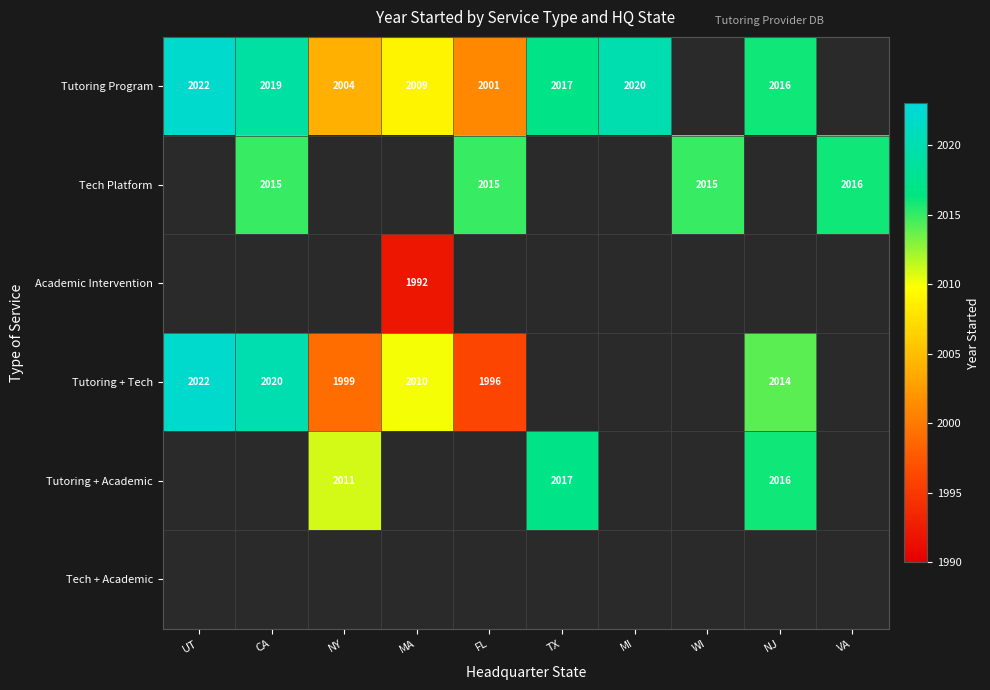

The Tutoring Program series shows 2780 at TX. True or false?

False